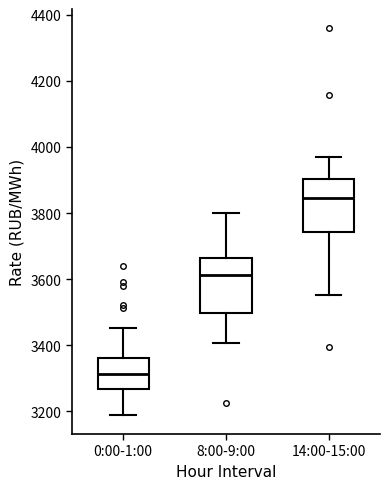

Reading left to right, read every box against the y-axis: the position of its median line, the range the box covers, and the ends of its whiskers. The values are not printed on the chart, so give them approximately, as read against the axis.

0:00-1:00: median 3320, box 3260 to 3360, whiskers 3180 to 3460
8:00-9:00: median 3620, box 3500 to 3660, whiskers 3400 to 3800
14:00-15:00: median 3840, box 3740 to 3900, whiskers 3560 to 3960